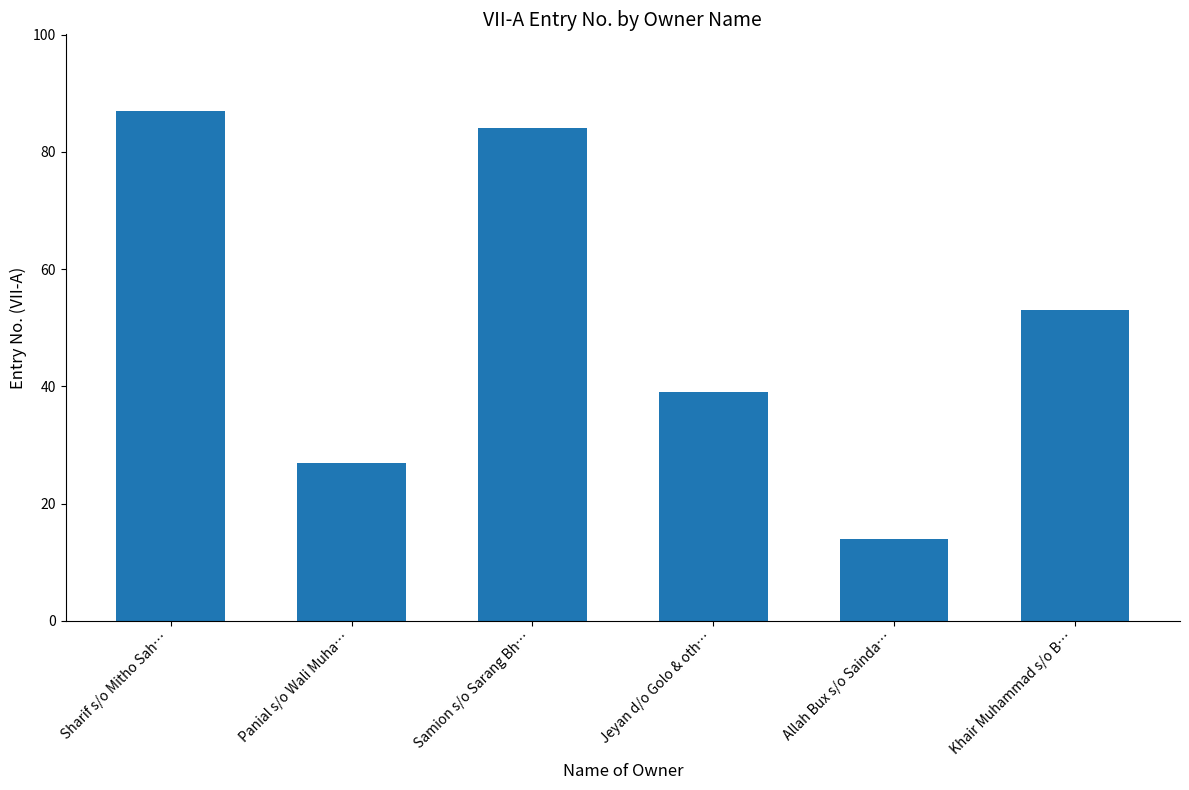

At which label does the data first exceed 53?

Sharif s/o Mitho Sah…